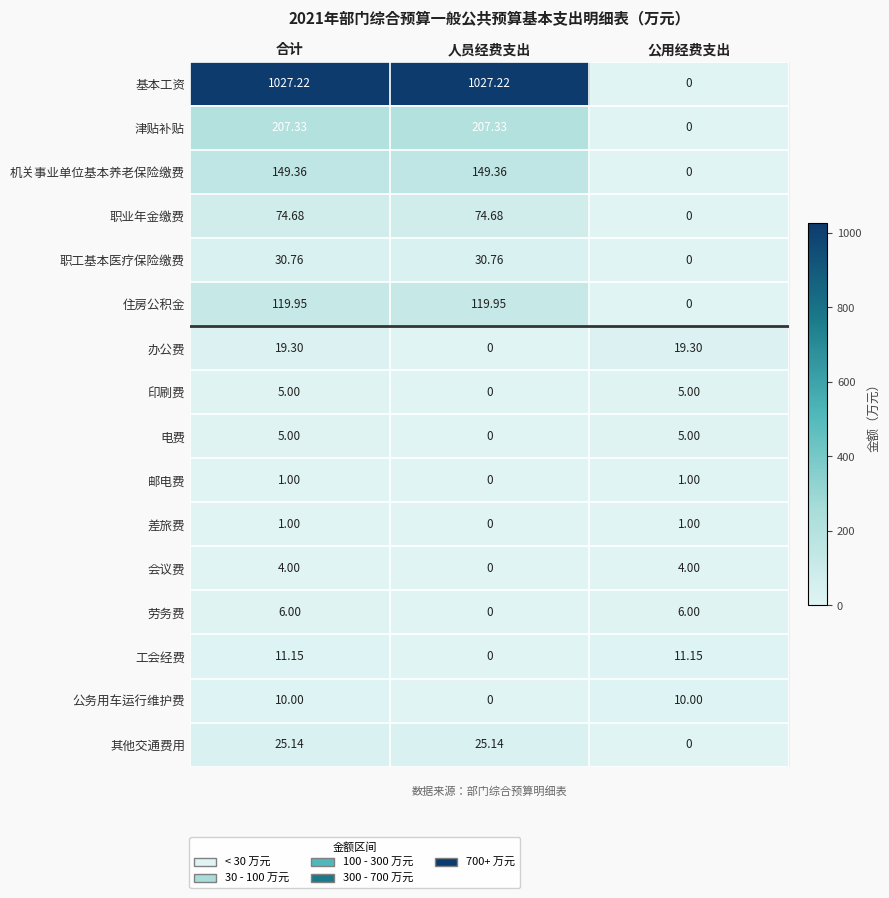

What is the difference between the highest and lowest values at 公用经费支出?

19.3